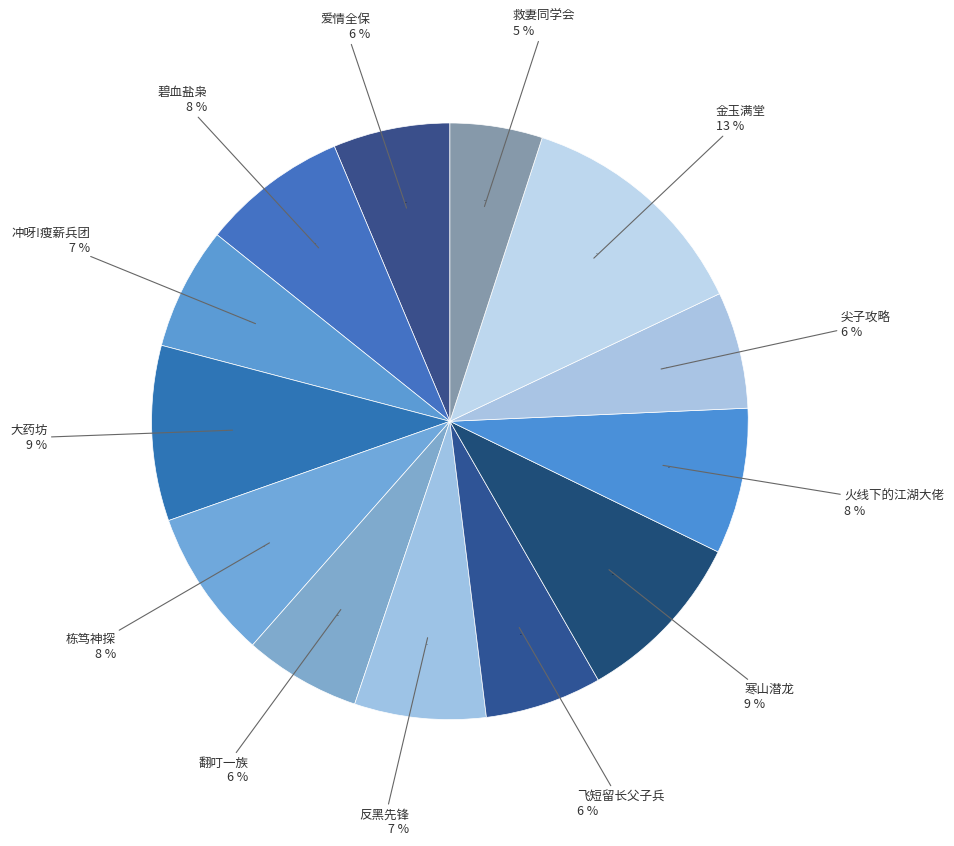

To the nearest percent, what portion does 飞短留长父子兵 represent?

6%